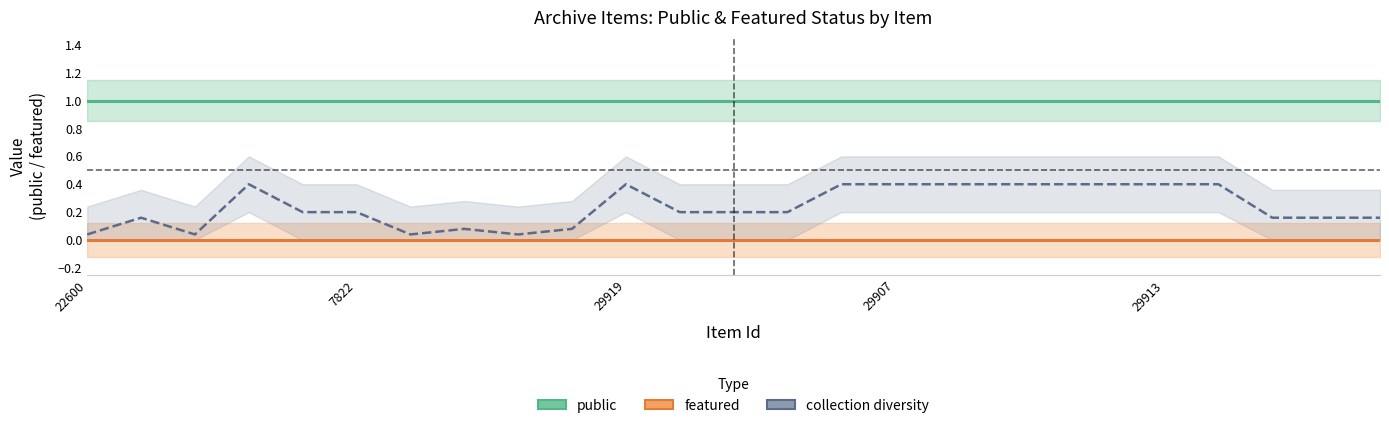

Rank the categories by featured value from highest to lowest.

22600, 7822, 29919, 29907, 29913, 5, 6, 7, 8, 9, 10, 11, 12, 13, 14, 15, 16, 17, 18, 19, 20, 21, 22, 23, 24